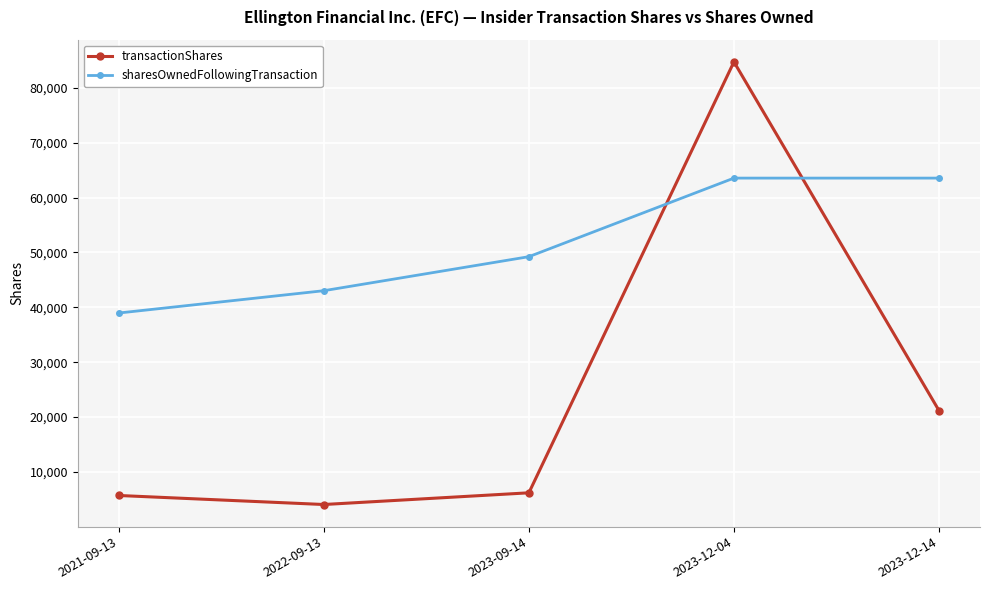

What is the value of the sharesOwnedFollowingTransaction point at the 5th from the left?

63540